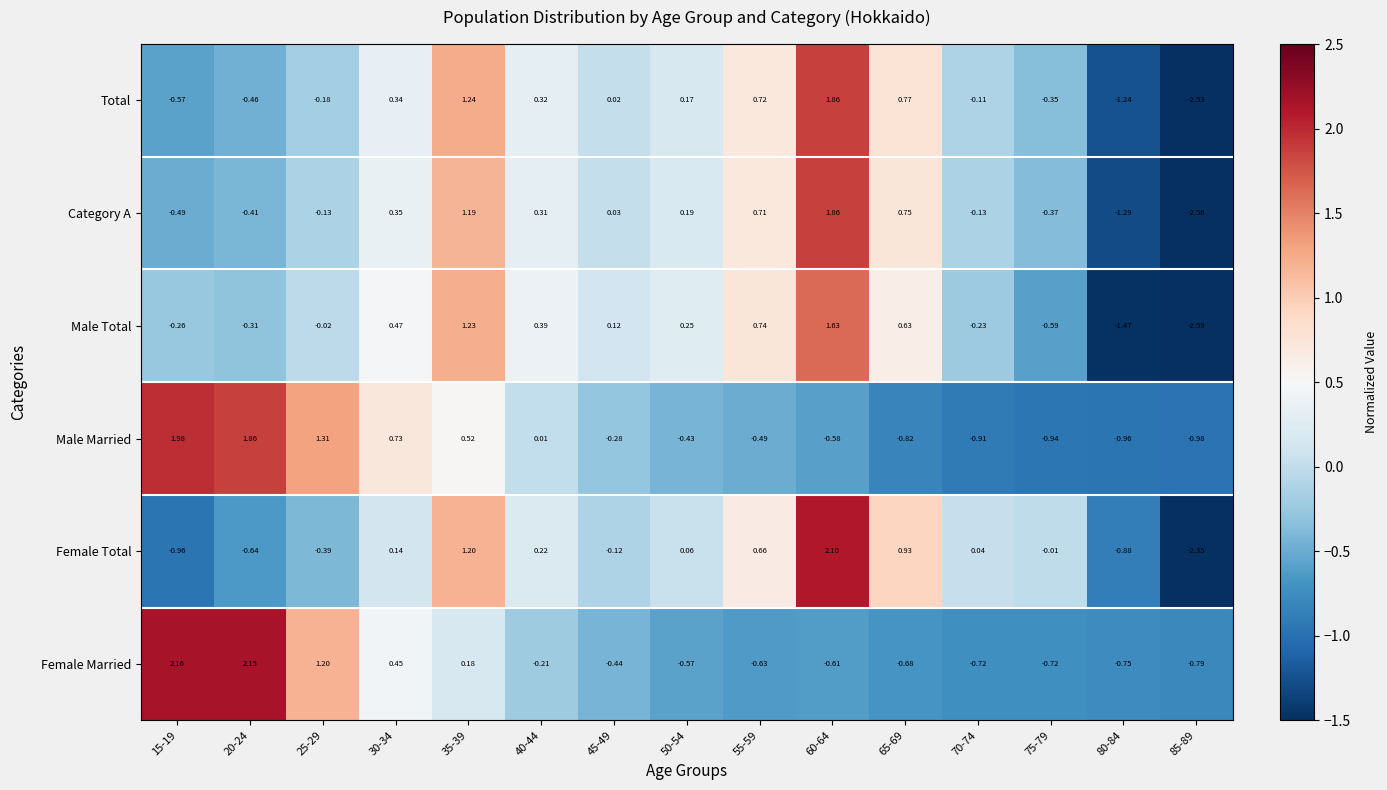

Rank the series at 15-19 from highest to lowest value.

Female Married, Male Married, Male Total, Category A, Total, Female Total